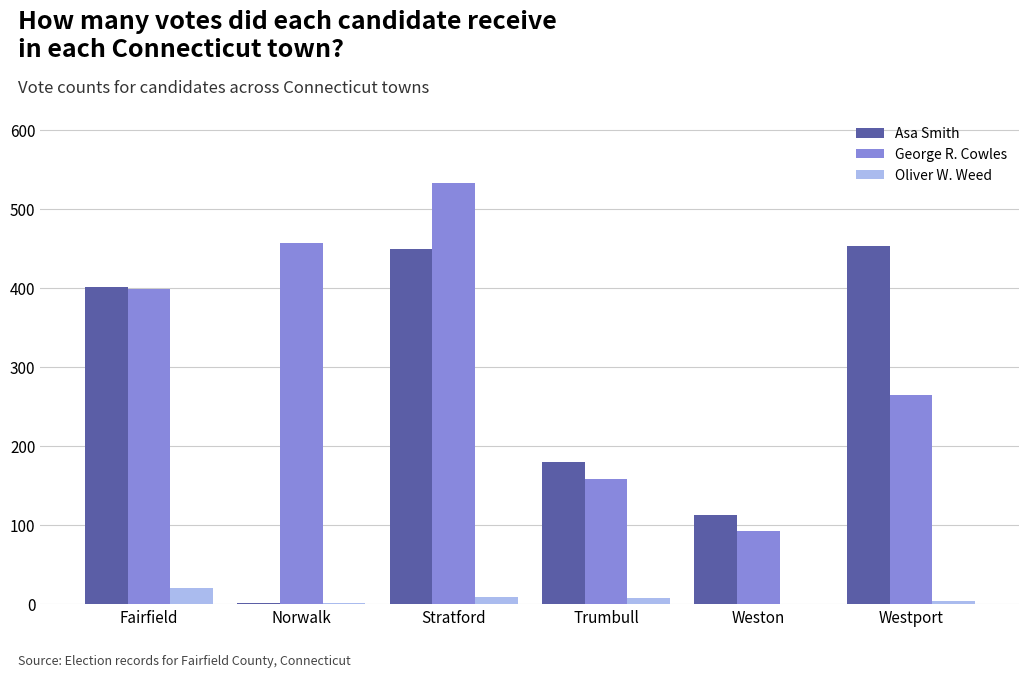

What are all the series names shown in the legend?

Asa Smith, George R. Cowles, Oliver W. Weed